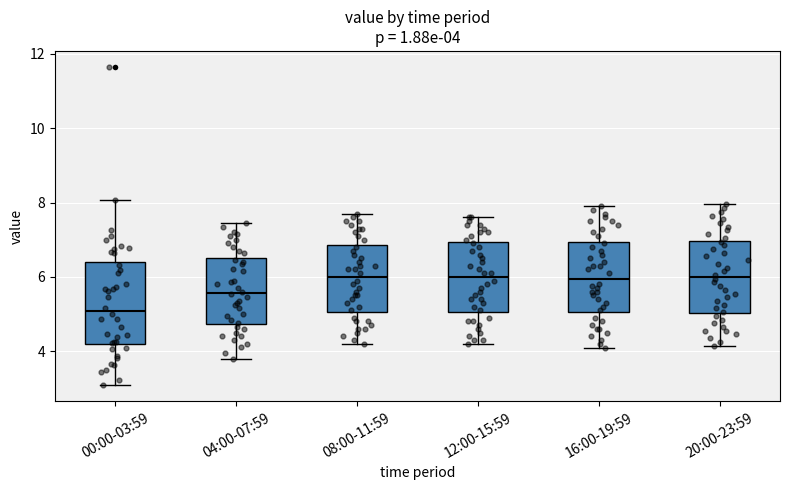

Which box is the tallest, from its lower edge to its upper edge?

00:00-03:59